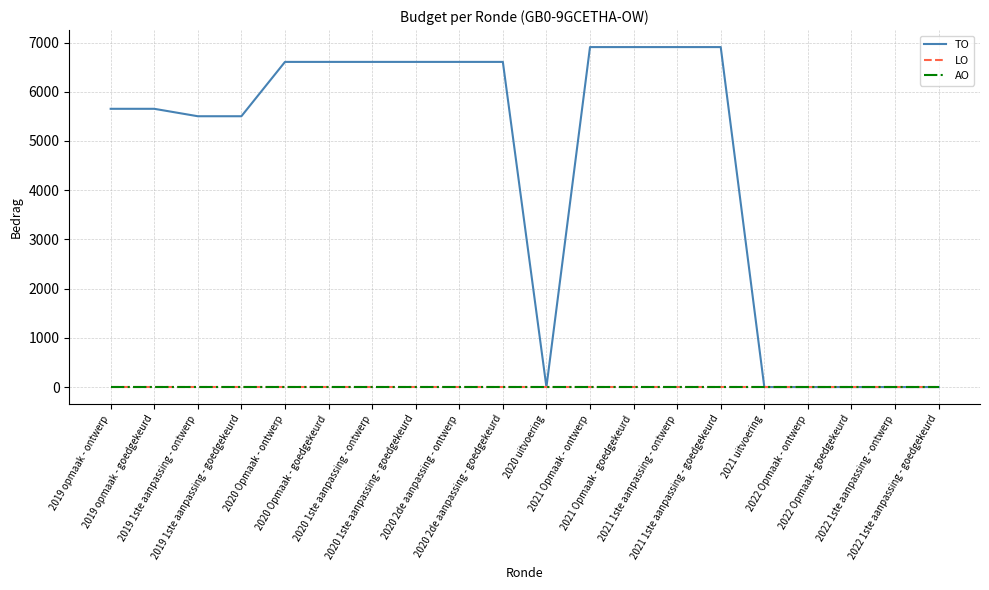

At which label is AO closest to 0?

2019 opmaak - ontwerp